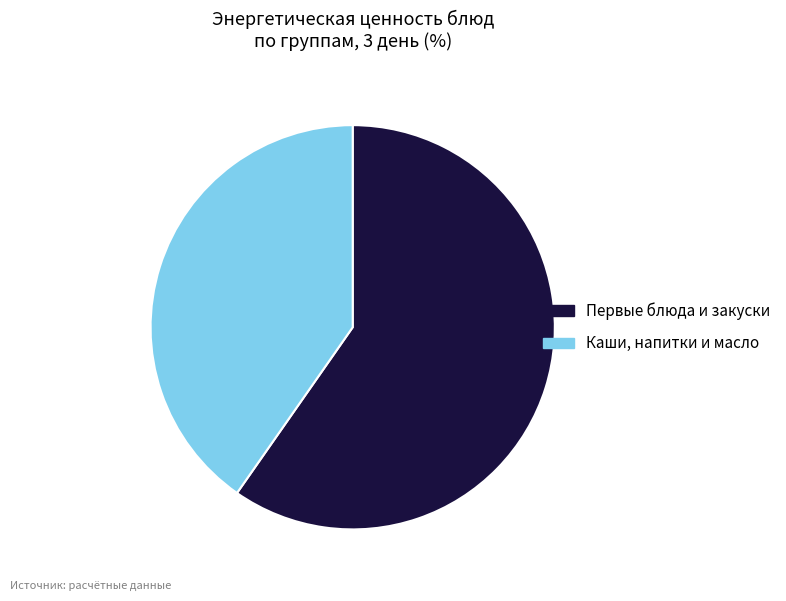

What is the smallest slice in the pie chart?

Каши, напитки и масло